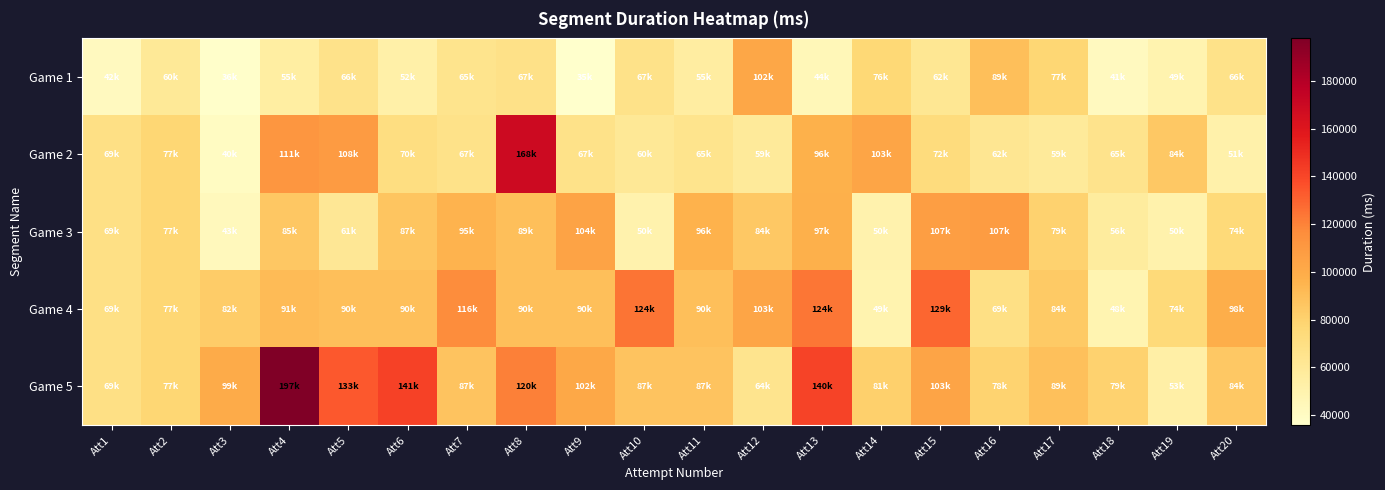

Reading left to right, list all the values displayed in this chart.

Game 1: Att1=42000	Att2=60000	Att3=36420	Att4=55288	Att5=66376	Att6=52832	Att7=65288	Att8=67560	Att9=35769	Att10=67336	Att11=55519	Att12=102800	Att13=44857	Att14=76000	Att15=62297	Att16=89664	Att17=77504	Att18=41568	Att19=49360	Att20=66980
Game 2: Att1=69000	Att2=77000	Att3=40240	Att4=111720	Att5=108830	Att6=70633	Att7=67104	Att8=168793	Att9=67399	Att10=60633	Att11=65288	Att12=59104	Att13=96936	Att14=103487	Att15=72742	Att16=62654	Att17=59104	Att18=65896	Att19=84975	Att20=51087
Game 3: Att1=69000	Att2=77000	Att3=43330	Att4=85615	Att5=61578	Att6=87023	Att7=95368	Att8=89920	Att9=104344	Att10=50225	Att11=96488	Att12=84994	Att13=97295	Att14=50225	Att15=107024	Att16=107987	Att17=79976	Att18=56825	Att19=50807	Att20=74648
Game 4: Att1=69000	Att2=77000	Att3=82980	Att4=91679	Att5=90015	Att6=90015	Att7=116392	Att8=90015	Att9=90015	Att10=124591	Att11=90015	Att12=103287	Att13=124070	Att14=49568	Att15=129232	Att16=69152	Att17=84072	Att18=48272	Att19=74656	Att20=98960
Game 5: Att1=69000	Att2=77000	Att3=99940	Att4=197846	Att5=133633	Att6=141983	Att7=87072	Att8=120776	Att9=102015	Att10=87151	Att11=87072	Att12=64280	Att13=140920	Att14=81160	Att15=103832	Att16=78928	Att17=89472	Att18=79736	Att19=53392	Att20=84992